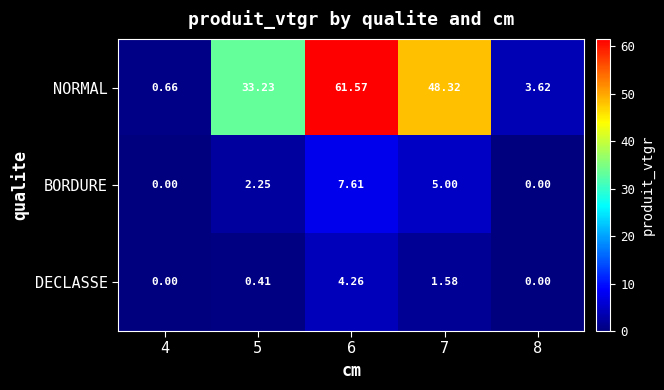

Is the value of DECLASSE at 8 greater than the value of BORDURE at 6?

No